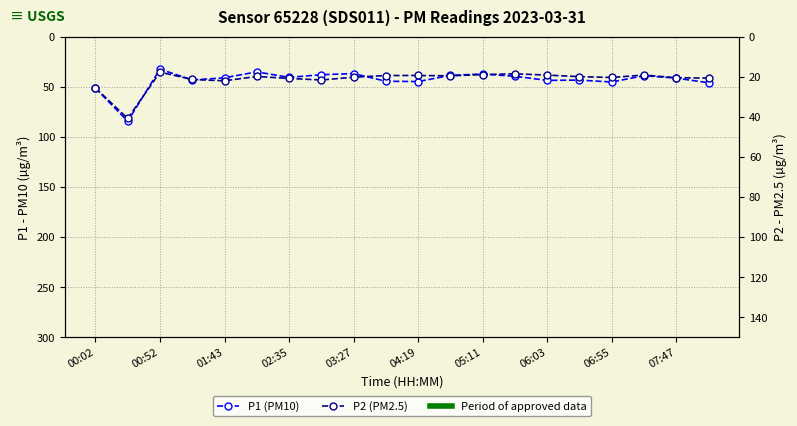

What is the greatest value displayed?

84.5